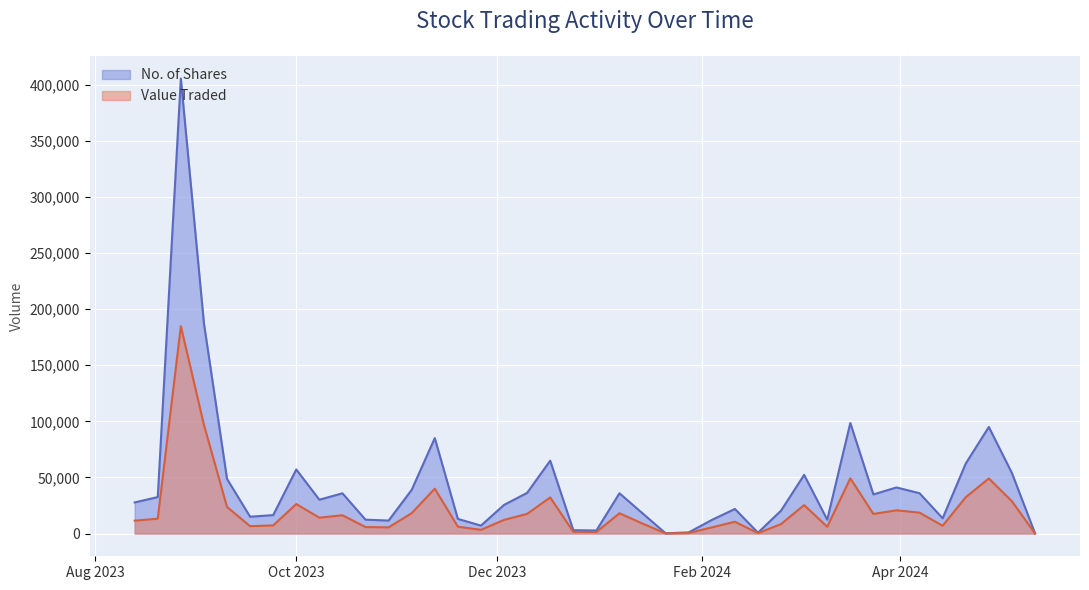

True or false: Value Traded and No. of Shares intersect in this chart.

False